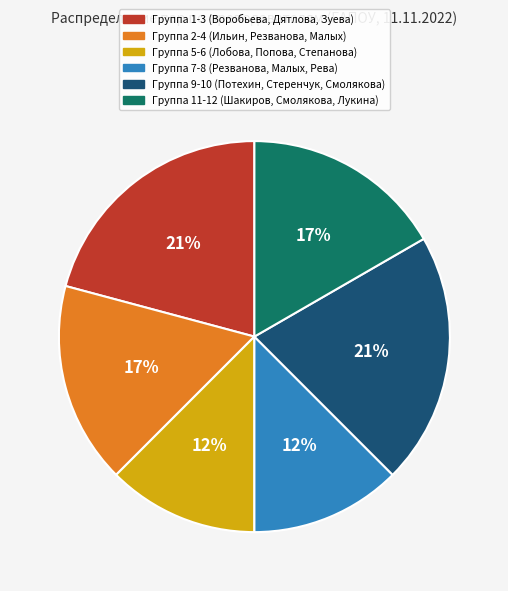

True or false: Группа 11-12 (Шакиров, Смолякова, Лукина) accounts for 10% of the total.

False